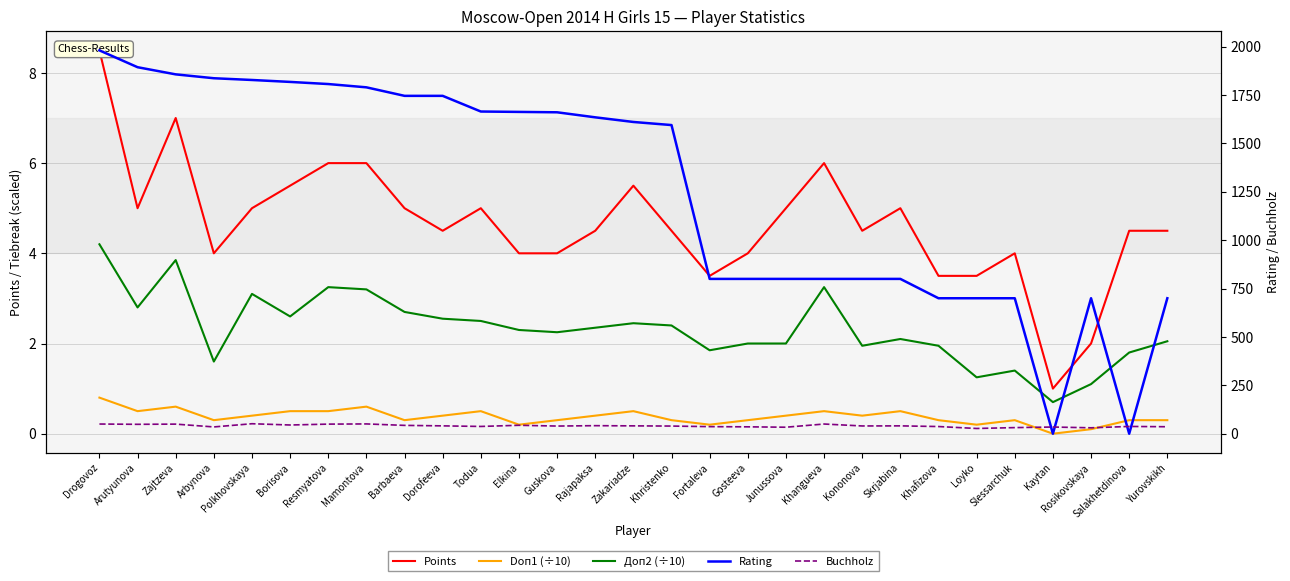

Reading left to right, transcribe all the data shown in this chart.

Points: Drogovoz=8.5	Arutyunova=5.0	Zajtzeva=7.0	Arbynova=4.0	Polkhovskaya=5.0	Borisova=5.5	Resmyatova=6.0	Mamontova=6.0	Barbaeva=5.0	Dorofeeva=4.5	Todua=5.0	Elkina=4.0	Guskova=4.0	Rajapaksa=4.5	Zakariadze=5.5	Khristenko=4.5	Fortaleva=3.5	Gosteeva=4.0	Junussova=5.0	Khangueva=6.0	Kononova=4.5	Skrjabina=5.0	Khafizova=3.5	Loyko=3.5	Slessarchuk=4.0	Kaytan=1.0	Rosikovskaya=2.0	Salakhetdinova=4.5	Yurovskikh=4.5
Doп1 (÷10): Drogovoz=0.8	Arutyunova=0.5	Zajtzeva=0.6	Arbynova=0.3	Polkhovskaya=0.4	Borisova=0.5	Resmyatova=0.5	Mamontova=0.6	Barbaeva=0.3	Dorofeeva=0.4	Todua=0.5	Elkina=0.2	Guskova=0.3	Rajapaksa=0.4	Zakariadze=0.5	Khristenko=0.3	Fortaleva=0.2	Gosteeva=0.3	Junussova=0.4	Khangueva=0.5	Kononova=0.4	Skrjabina=0.5	Khafizova=0.3	Loyko=0.2	Slessarchuk=0.3	Kaytan=0.0	Rosikovskaya=0.1	Salakhetdinova=0.3	Yurovskikh=0.3
Доп2 (÷10): Drogovoz=4.2	Arutyunova=2.8	Zajtzeva=3.9	Arbynova=1.6	Polkhovskaya=3.1	Borisova=2.6	Resmyatova=3.2	Mamontova=3.2	Barbaeva=2.7	Dorofeeva=2.5	Todua=2.5	Elkina=2.3	Guskova=2.2	Rajapaksa=2.4	Zakariadze=2.5	Khristenko=2.4	Fortaleva=1.9	Gosteeva=2.0	Junussova=2.0	Khangueva=3.2	Kononova=1.9	Skrjabina=2.1	Khafizova=1.9	Loyko=1.2	Slessarchuk=1.4	Kaytan=0.7	Rosikovskaya=1.1	Salakhetdinova=1.8	Yurovskikh=2.0
Rating: Drogovoz=1981.0	Arutyunova=1894.0	Zajtzeva=1857.0	Arbynova=1837.0	Polkhovskaya=1828.0	Borisova=1818.0	Resmyatova=1807.0	Mamontova=1790.0	Barbaeva=1746.0	Dorofeeva=1746.0	Todua=1665.0	Elkina=1663.0	Guskova=1661.0	Rajapaksa=1635.0	Zakariadze=1611.0	Khristenko=1595.0	Fortaleva=800.0	Gosteeva=800.0	Junussova=800.0	Khangueva=800.0	Kononova=800.0	Skrjabina=800.0	Khafizova=700.0	Loyko=700.0	Slessarchuk=700.0	Kaytan=0.0	Rosikovskaya=700.0	Salakhetdinova=0.0	Yurovskikh=700.0
Buchholz: Drogovoz=50.0	Arutyunova=48.5	Zajtzeva=49.5	Arbynova=35.0	Polkhovskaya=51.5	Borisova=45.0	Resmyatova=49.5	Mamontova=50.5	Barbaeva=43.0	Dorofeeva=40.5	Todua=37.5	Elkina=43.5	Guskova=39.5	Rajapaksa=41.5	Zakariadze=40.5	Khristenko=39.5	Fortaleva=36.5	Gosteeva=35.5	Junussova=33.5	Khangueva=50.0	Kononova=40.0	Skrjabina=40.5	Khafizova=37.0	Loyko=27.0	Slessarchuk=31.5	Kaytan=34.5	Rosikovskaya=30.5	Salakhetdinova=37.5	Yurovskikh=36.0